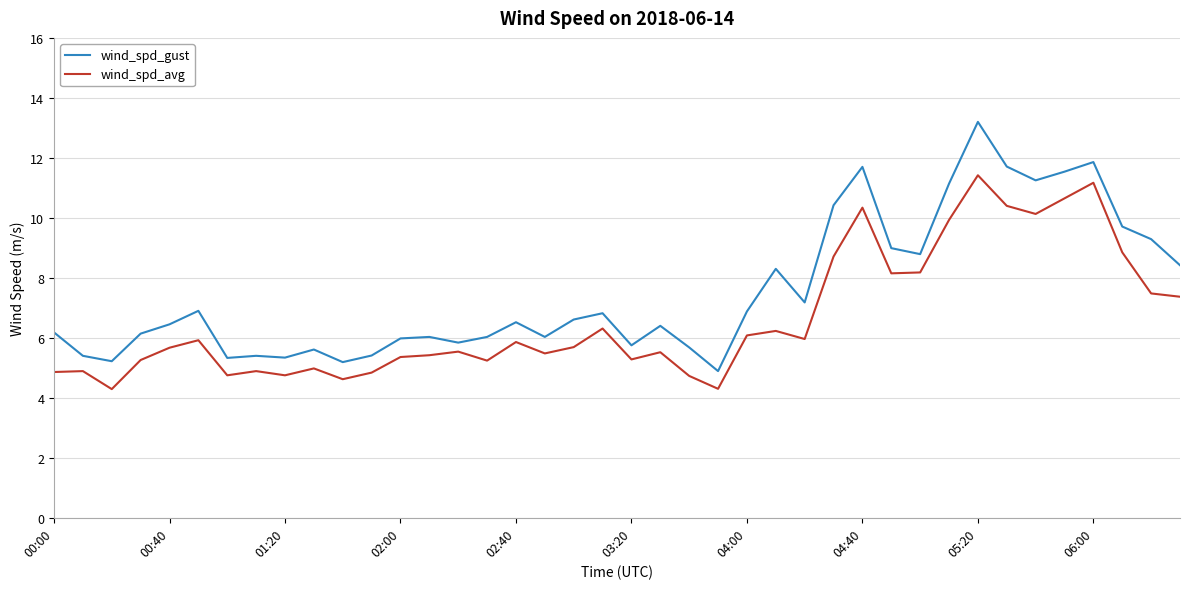

Rank the series by their average value, from lowest to highest.

wind_spd_avg, wind_spd_gust